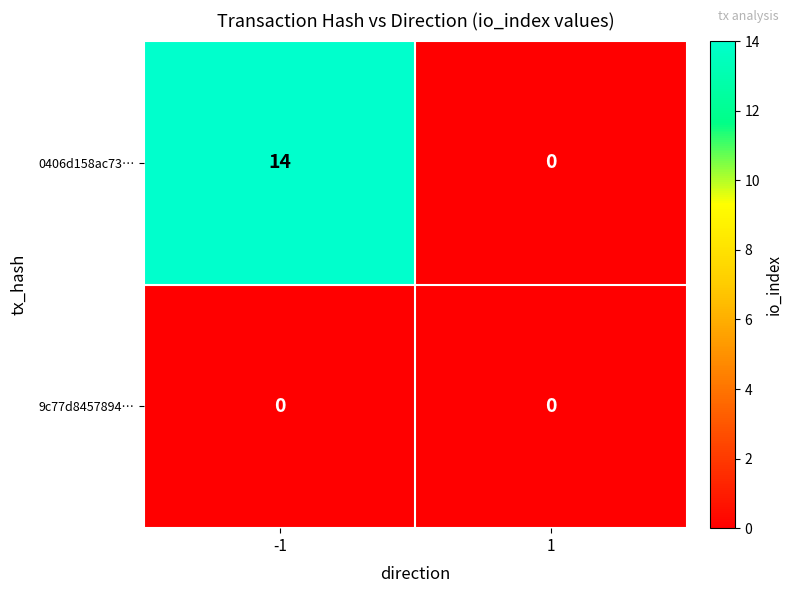

What is the approximate value of 0406d158ac73… at -1?

14